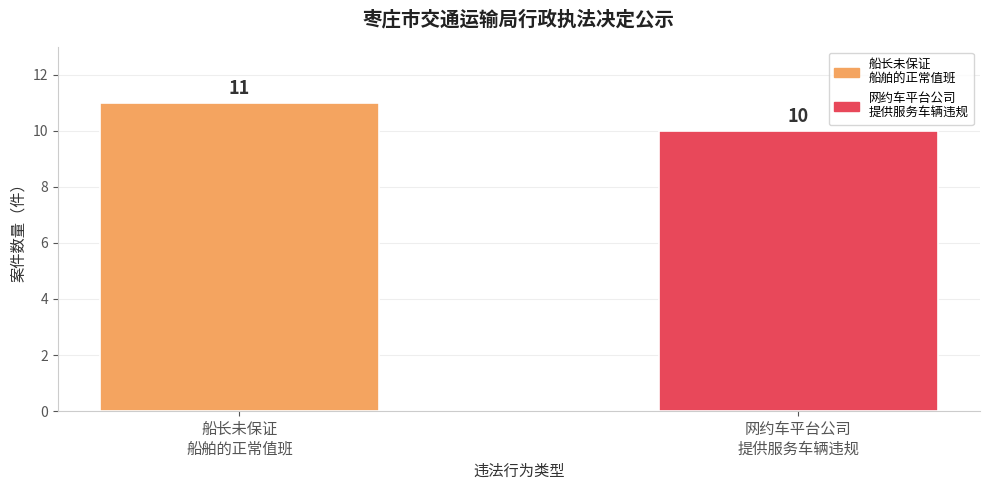

Rank the categories by value from highest to lowest.

船长未保证
船舶的正常值班, 网约车平台公司
提供服务车辆违规